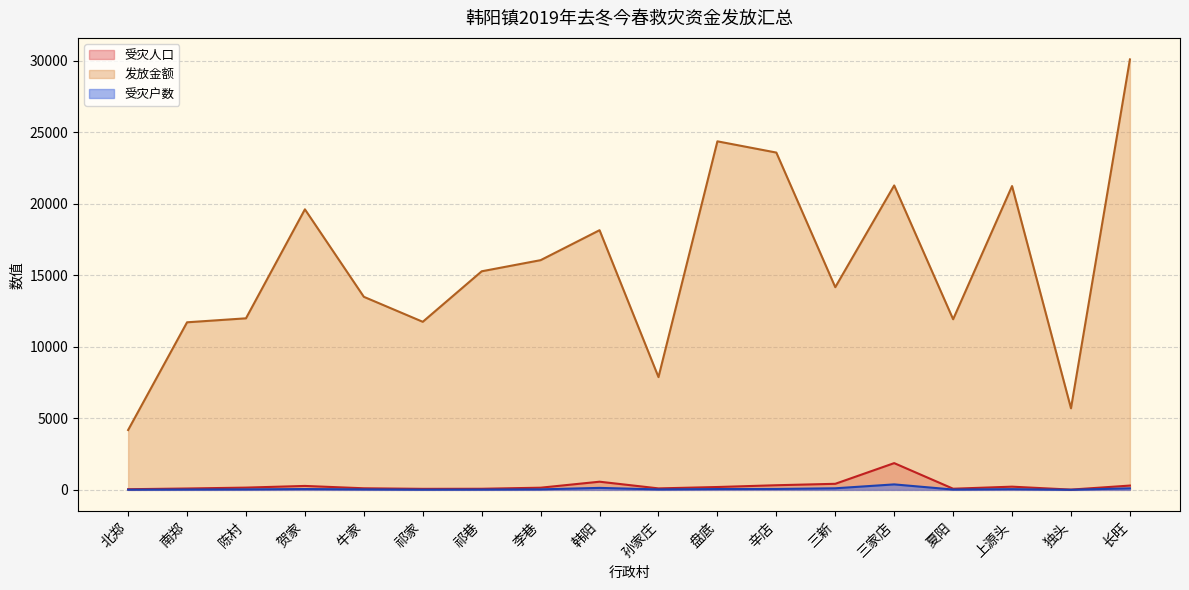

True or false: 受灾户数 and 受灾人口 cross at least once.

False